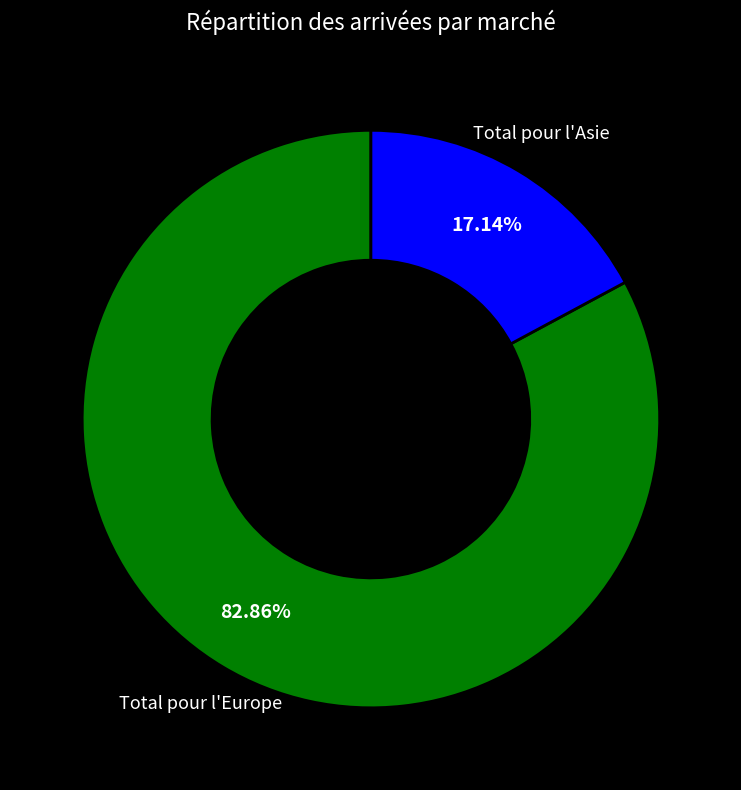

Is there a majority slice in this chart?

Yes